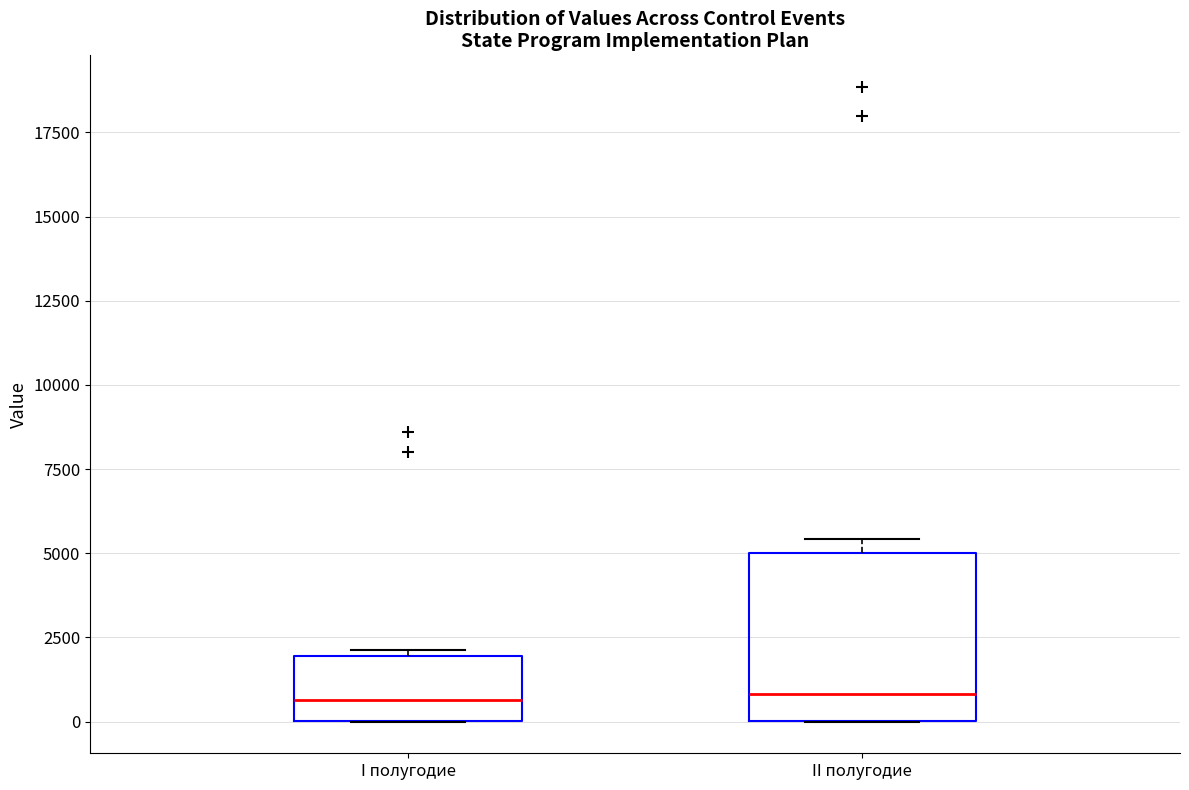

Reading left to right, read every box against the y-axis: the position of its median line, the range the box covers, and the ends of its whiskers. The values are not printed on the chart, so give them approximately, as read against the axis.

I полугодие: median 500, box 0 to 2000, whiskers 0 to 2000 (just above the box's upper edge)
II полугодие: median 1000, box 0 to 5000, whiskers 0 to 5500